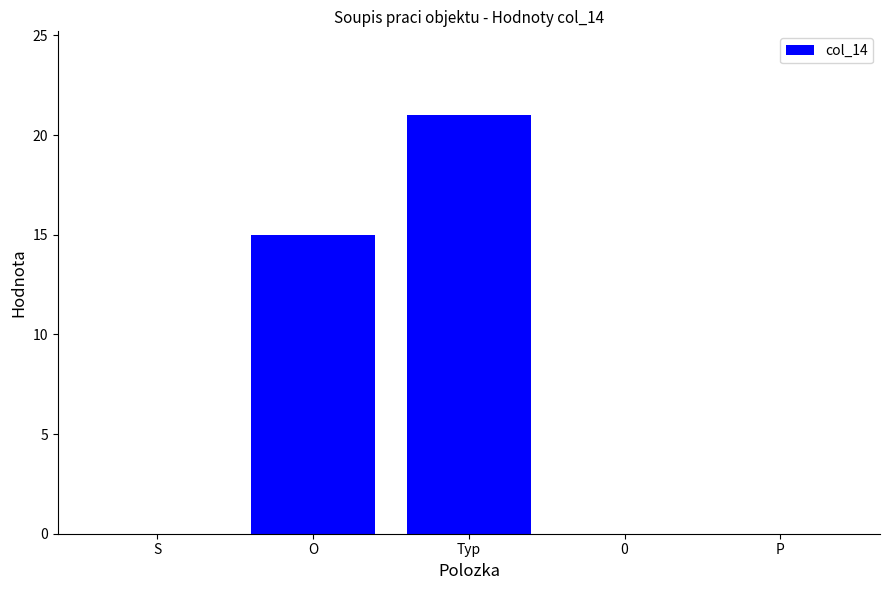

The value at P is -14. True or false?

False